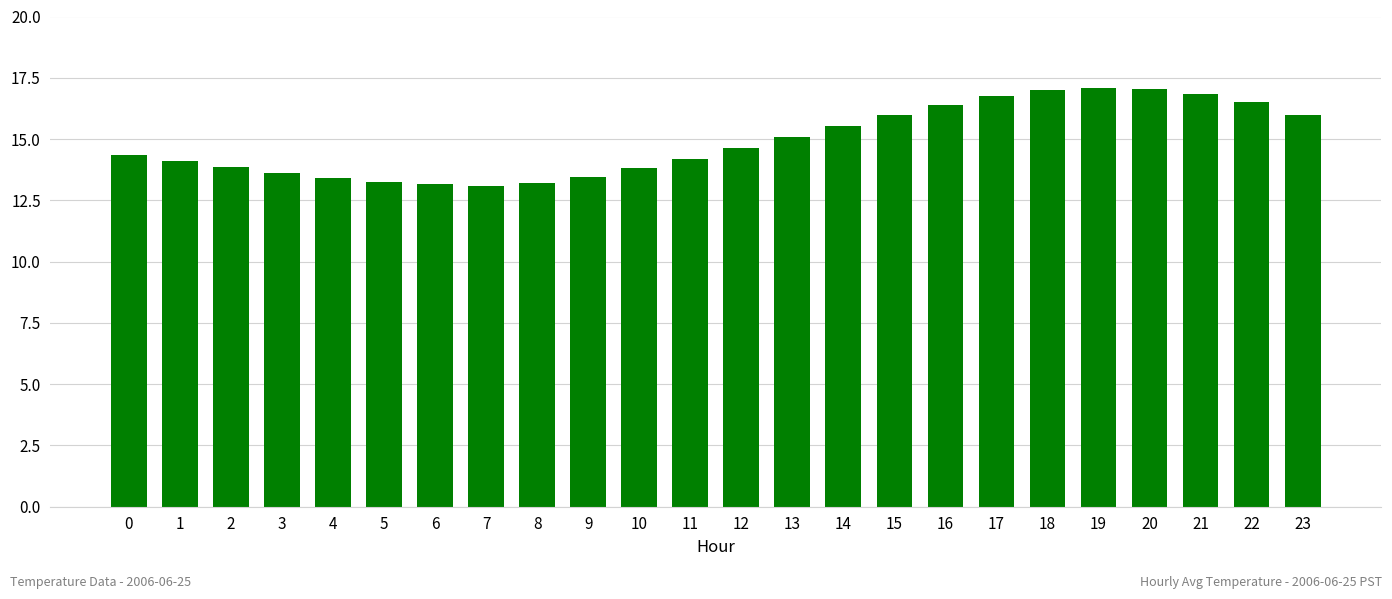

What is the average value?

14.9